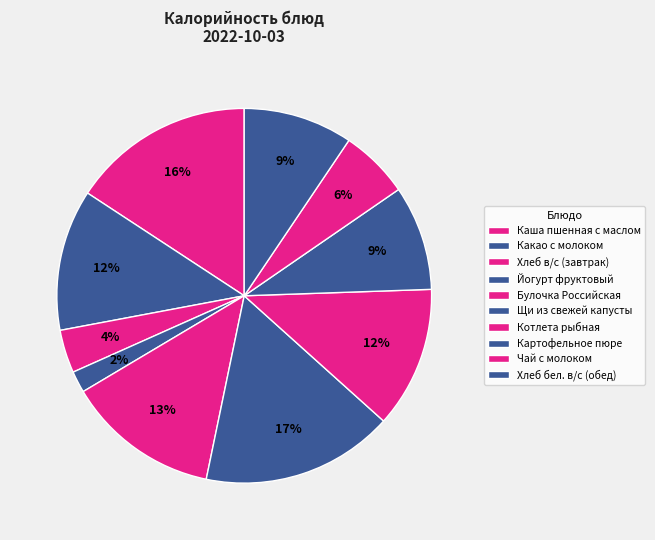

Which category has the smallest portion of the pie?

Йогурт фруктовый